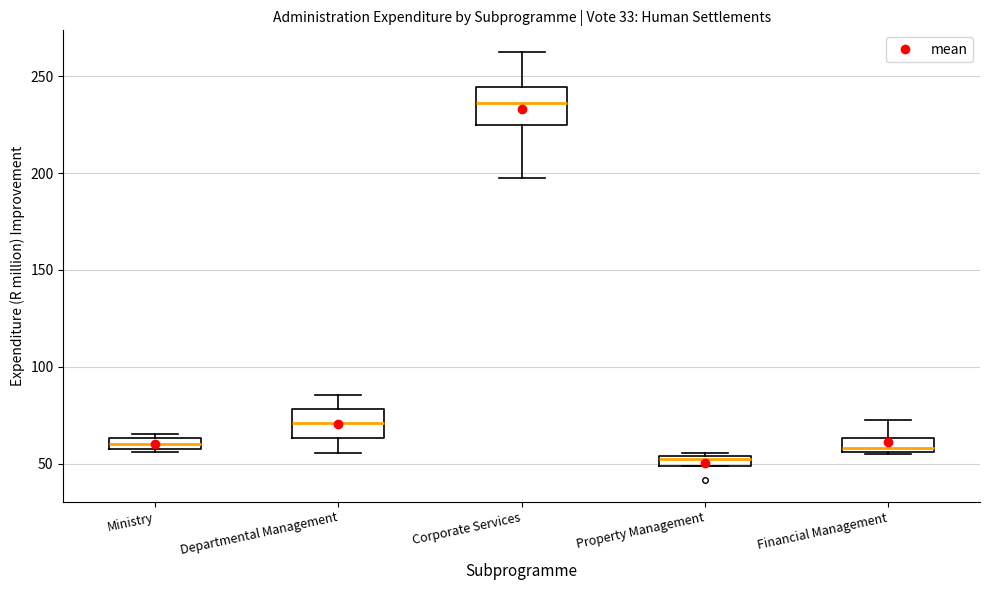

Which box has the highest median line?

Corporate Services